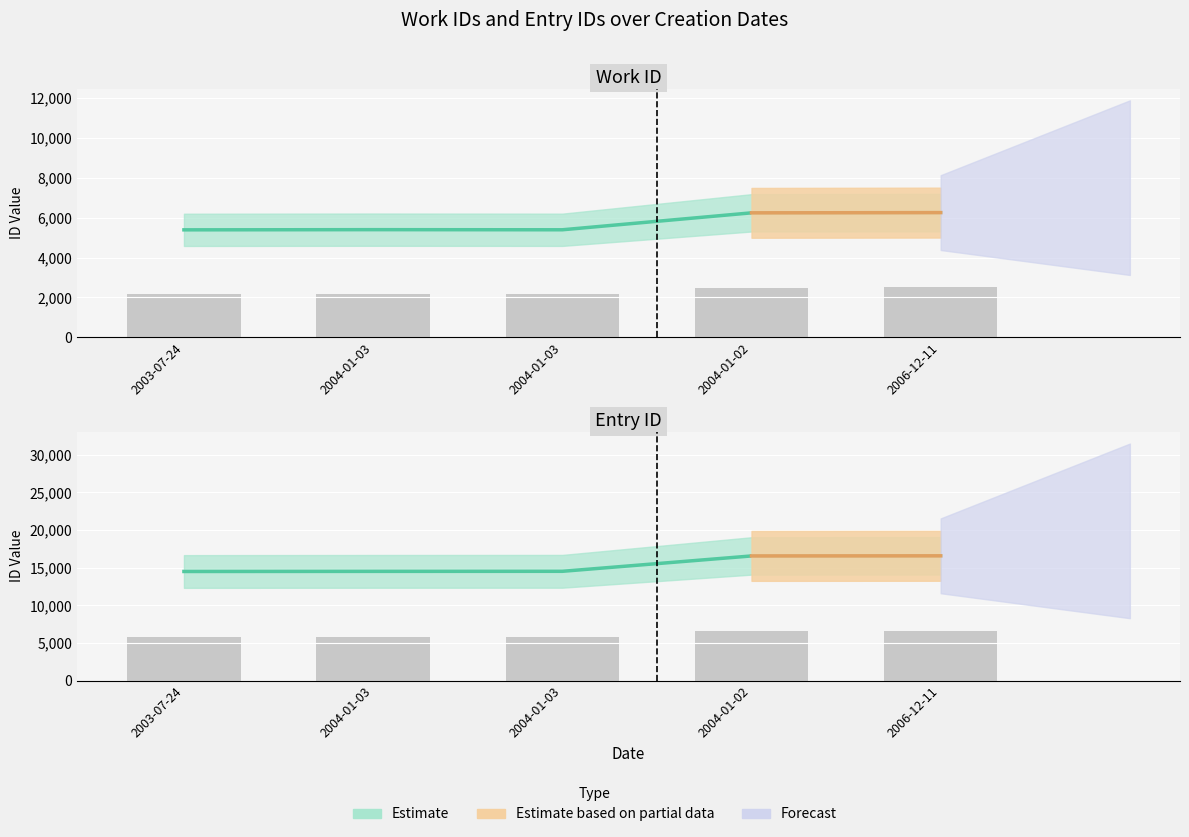

Reading left to right, transcribe all the data shown in this chart.

work_id: 2003-07-24=5394	2004-01-03=5403	2004-01-03=5397	2004-01-02=6247	2006-12-11=6259
id: 2003-07-24=14482	2004-01-03=14497	2004-01-03=14505	2004-01-02=16546	2006-12-11=16562